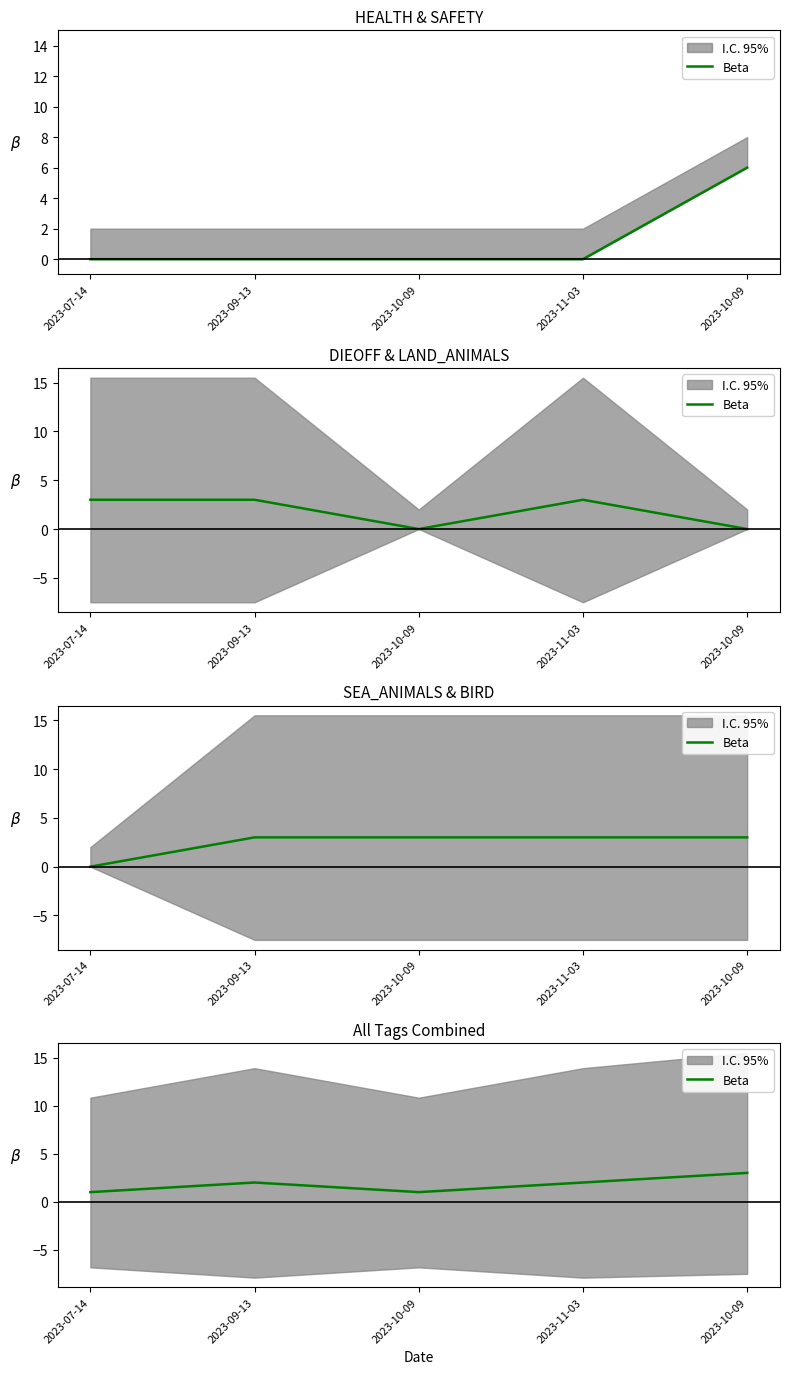

What is the label of the 1st point from the right?

2023-10-09